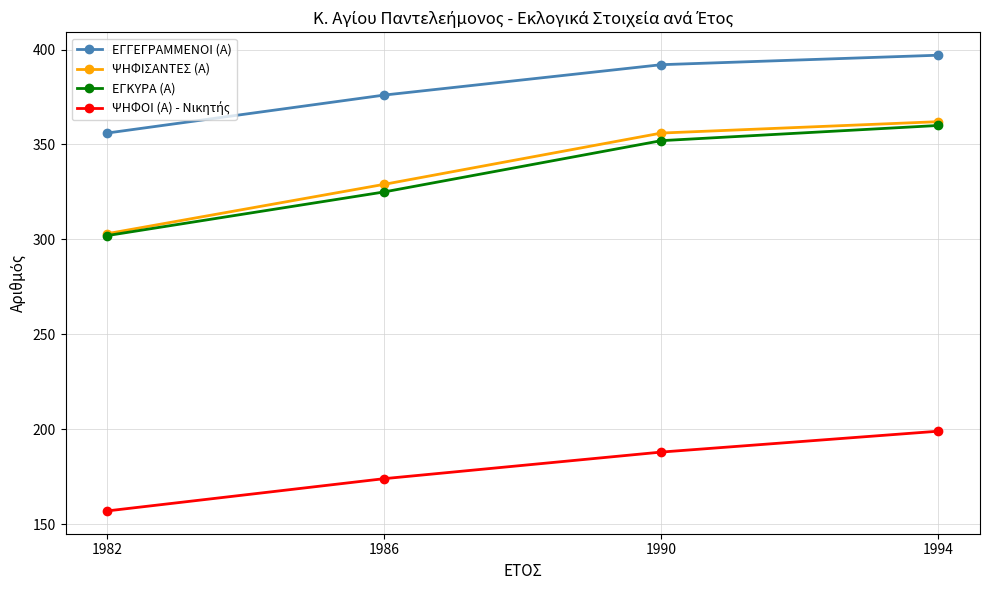

Where is ΕΓΓΕΓΡΑΜΜΕΝΟΙ (Α) nearest to the value 376?

1986